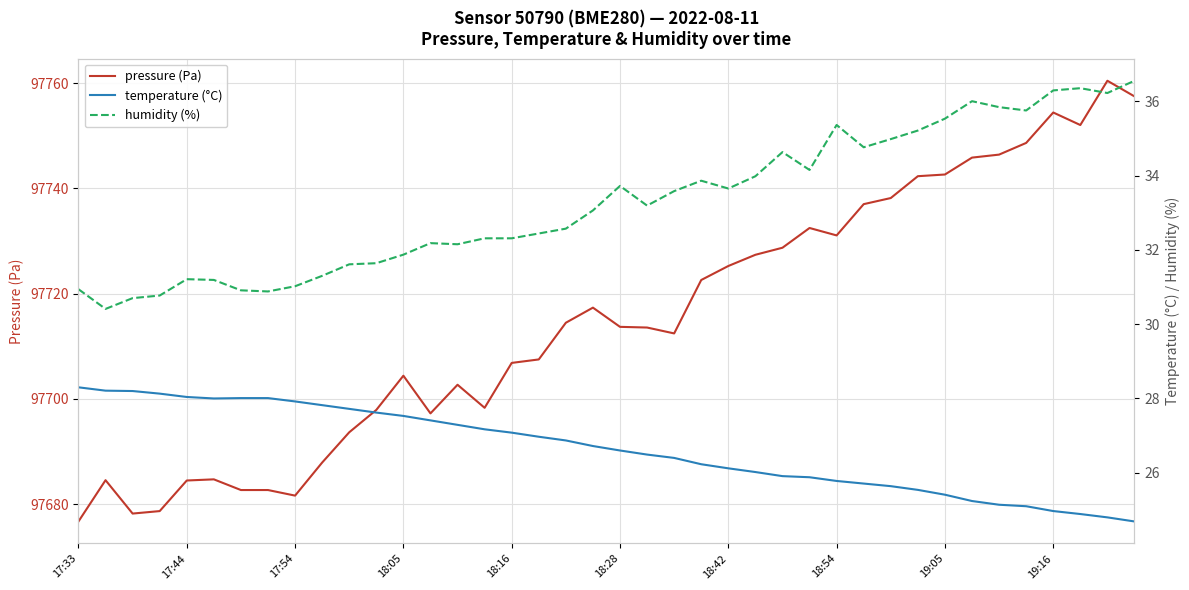

What is the lowest value of the pressure (Pa) series?

97676.7